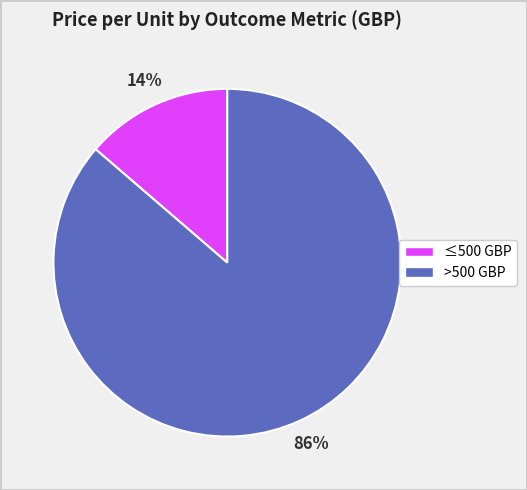

Is there any slice that represents more than half of the pie?

Yes